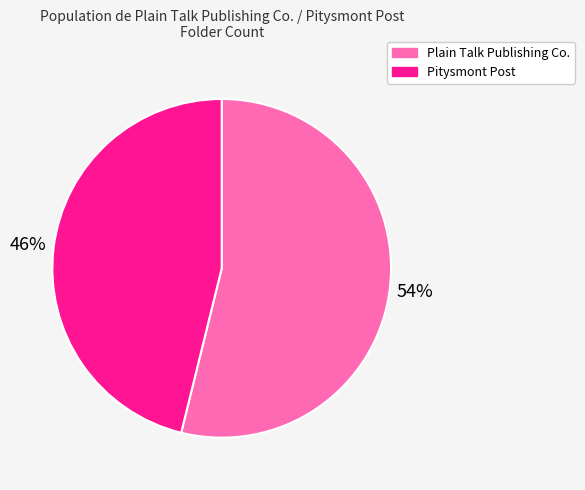

To the nearest percent, what is the difference between the largest and smallest slice percentages?

8%